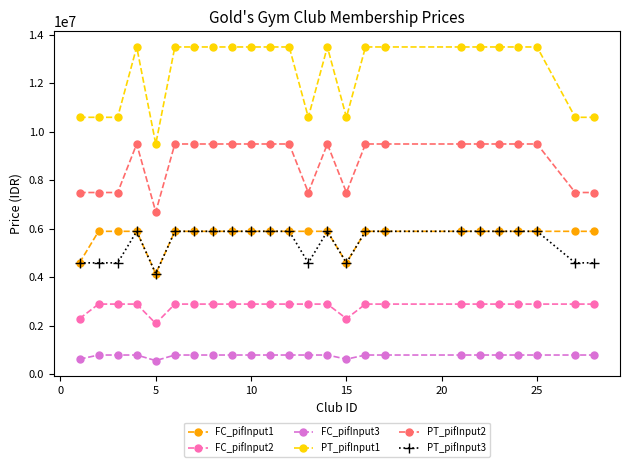

Does the chart display data point markers on the line(s)?

Yes